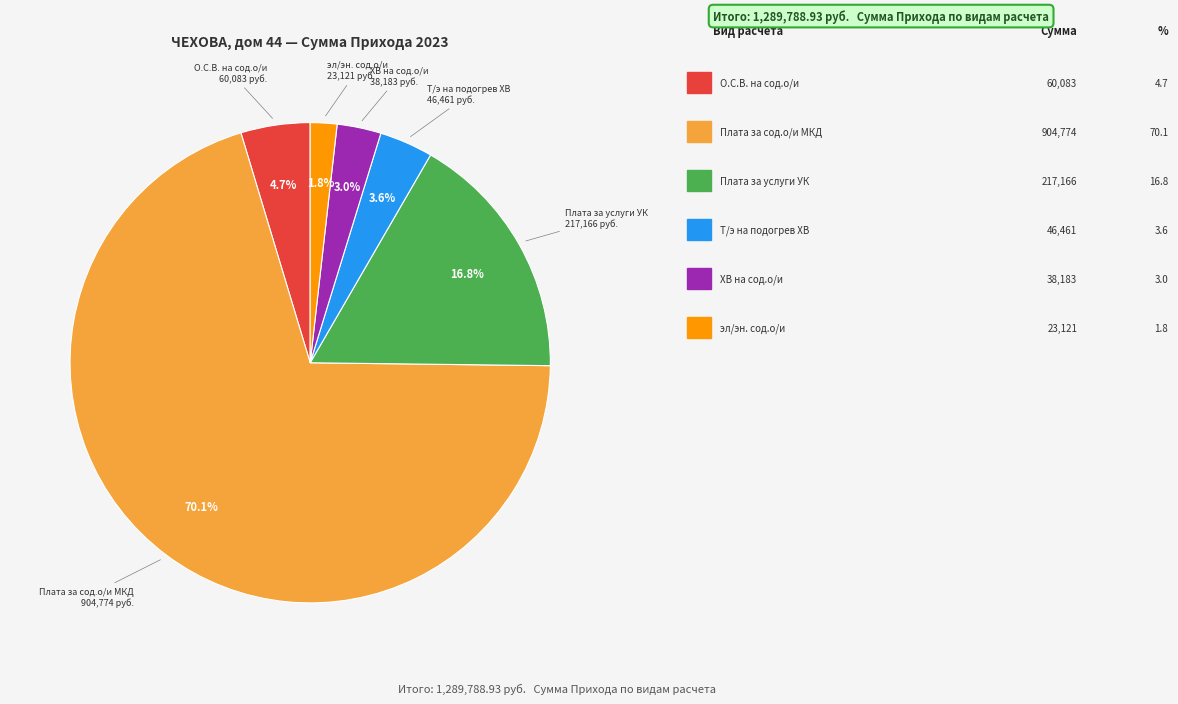

To the nearest percent, what is the difference between the largest and smallest slice percentages?

68%